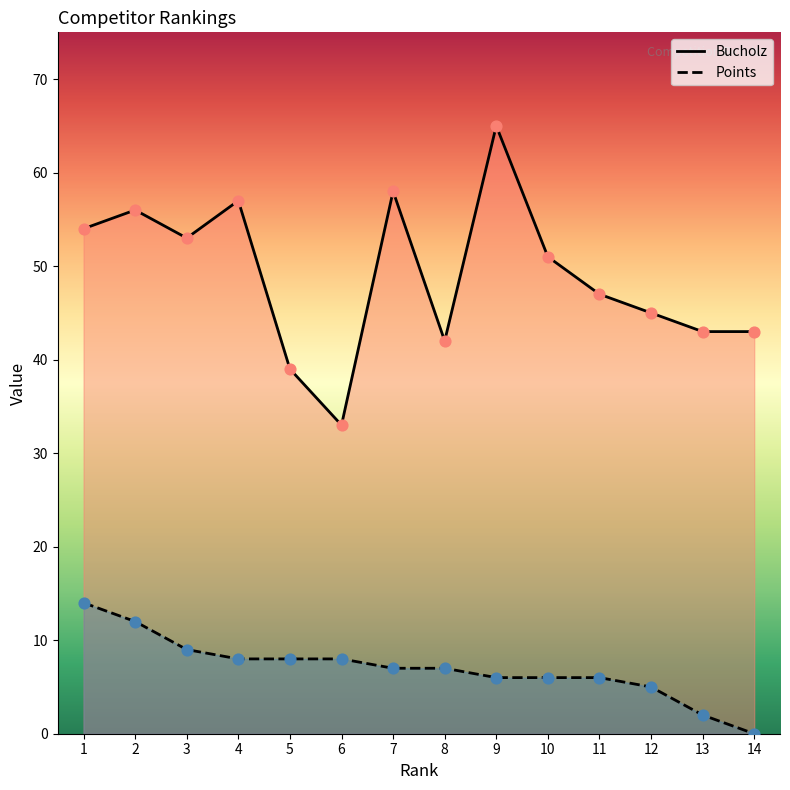

Which series reaches the maximum Y coordinate?

Bucholz